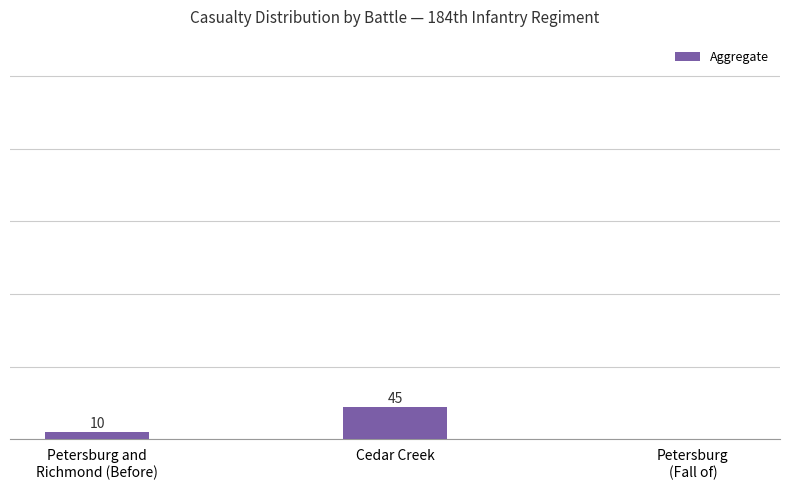

At which category does the chart reach its peak across all series?

Cedar Creek